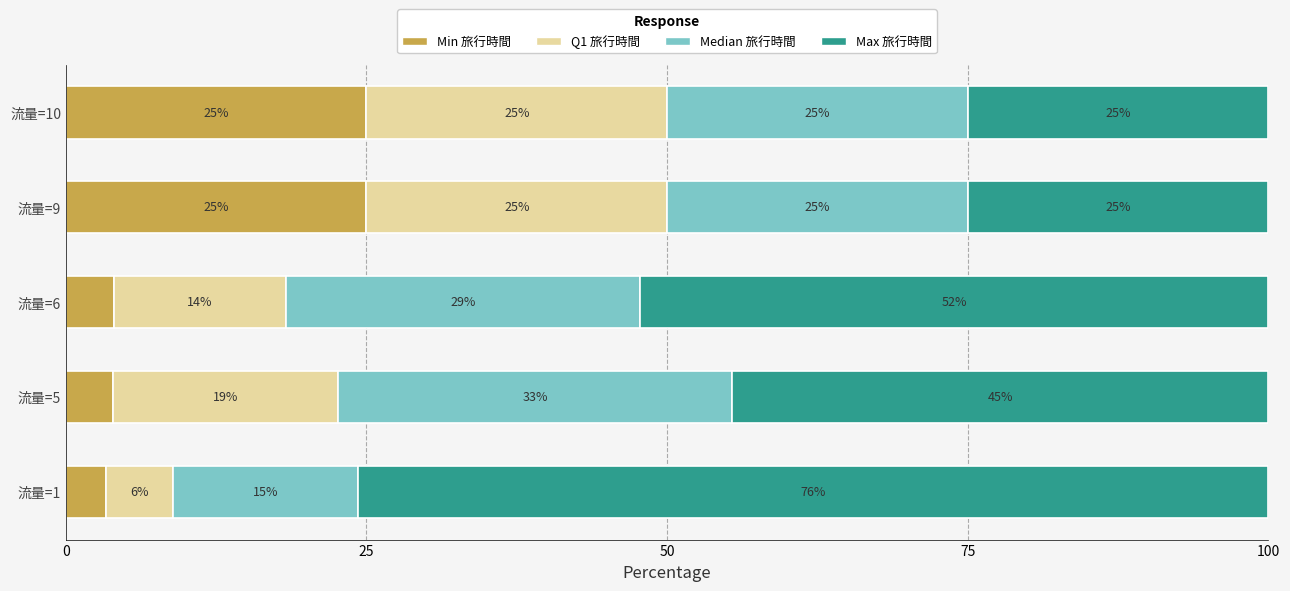

What is the maximum value for Min 旅行時間?

25.0